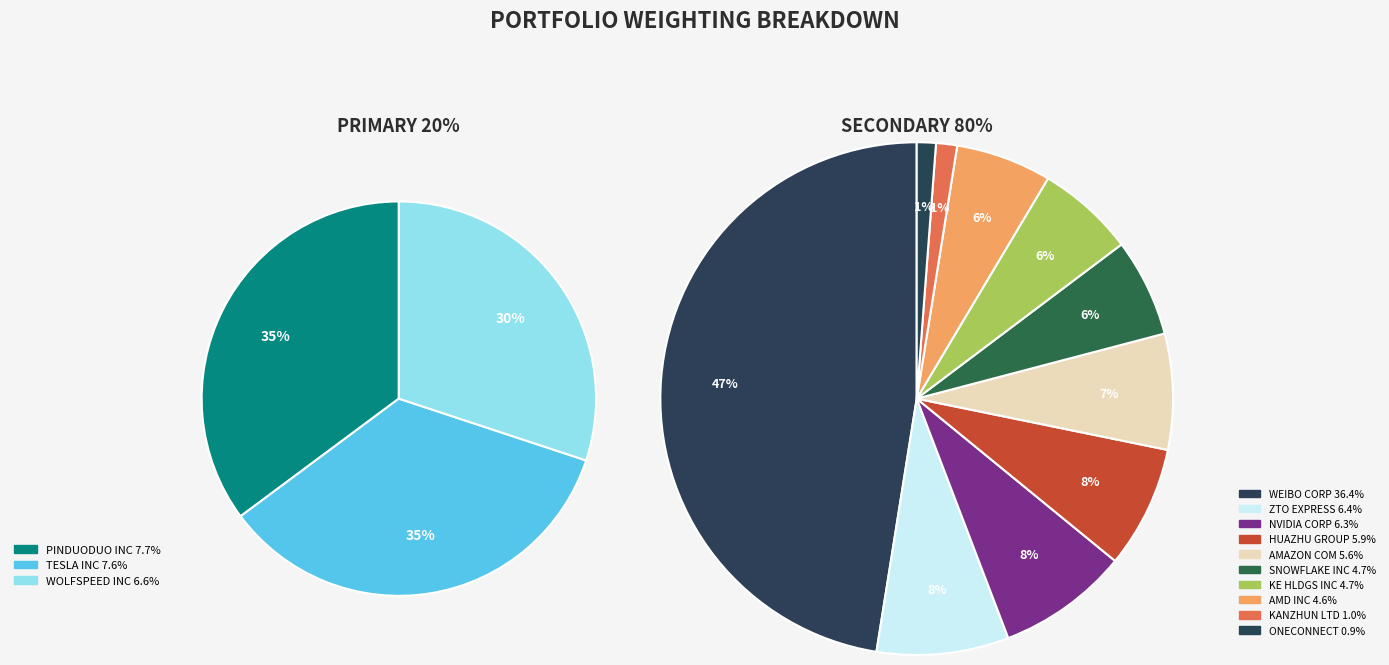

What is the largest slice in the pie chart?

WEIBO CORP